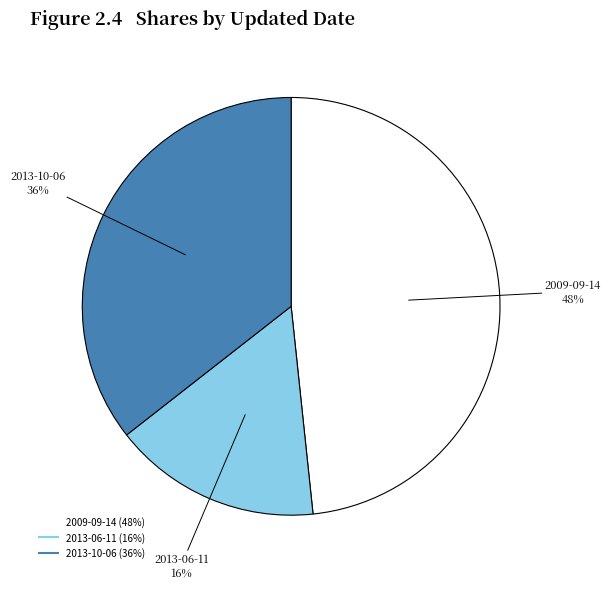

Is there a majority slice in this chart?

No